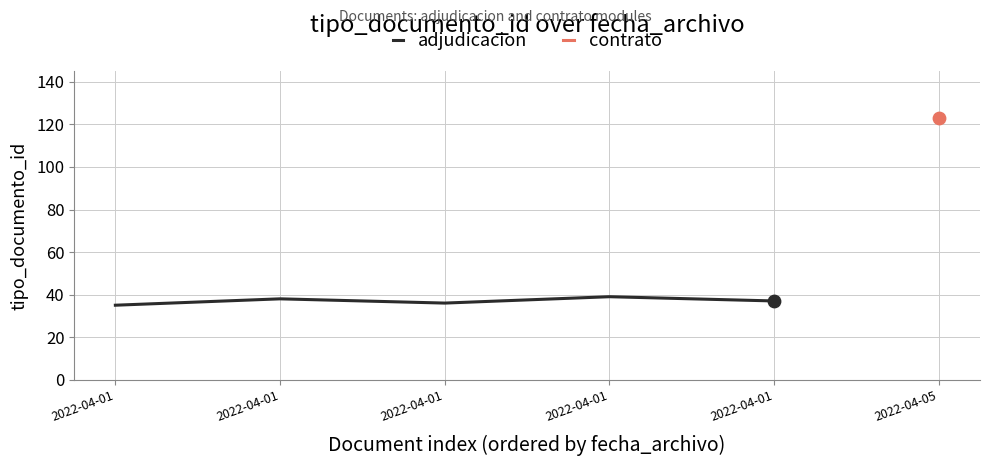

Approximately how many times larger is the value at 2022-04-01 compared to 2022-04-01?

0.9